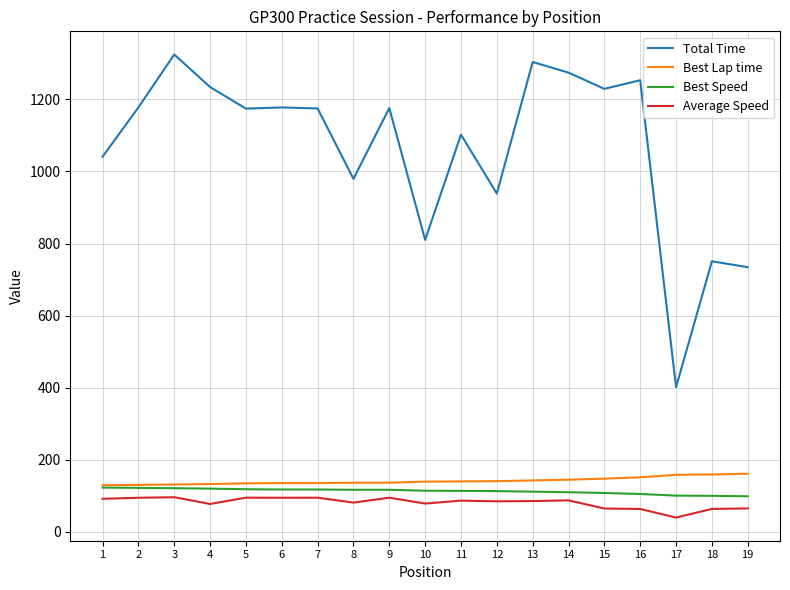

What is the approximate value of Best Lap time at 19?

161.3